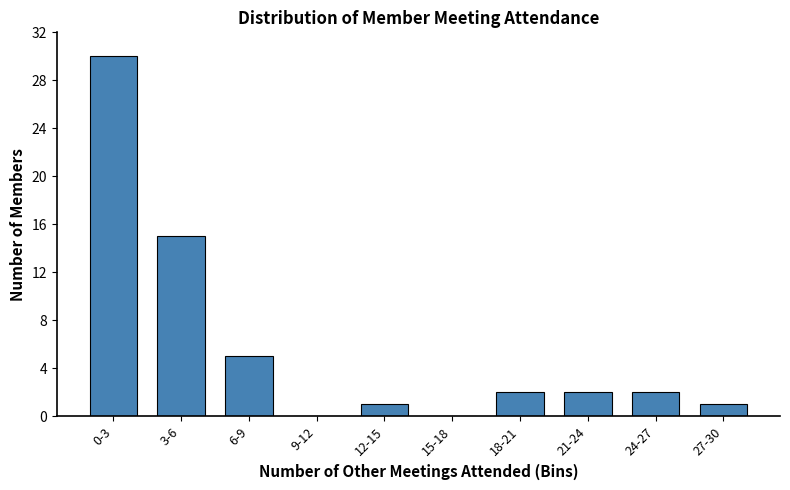

Reading left to right, transcribe all the data shown in this chart.

0-3=30	3-6=15	6-9=5	9-12=0	12-15=1	15-18=0	18-21=2	21-24=2	24-27=2	27-30=1